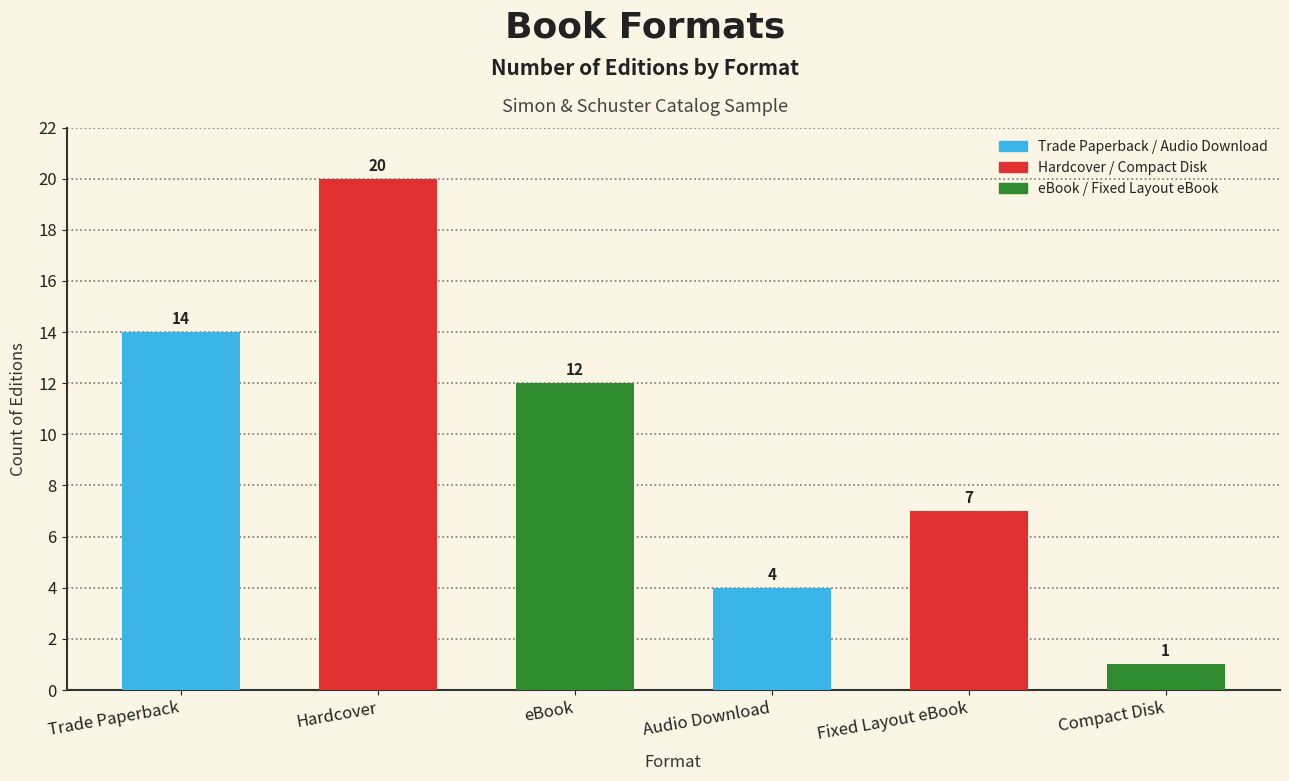

Reading left to right, extract all data points from this chart.

14	20	12	4	7	1